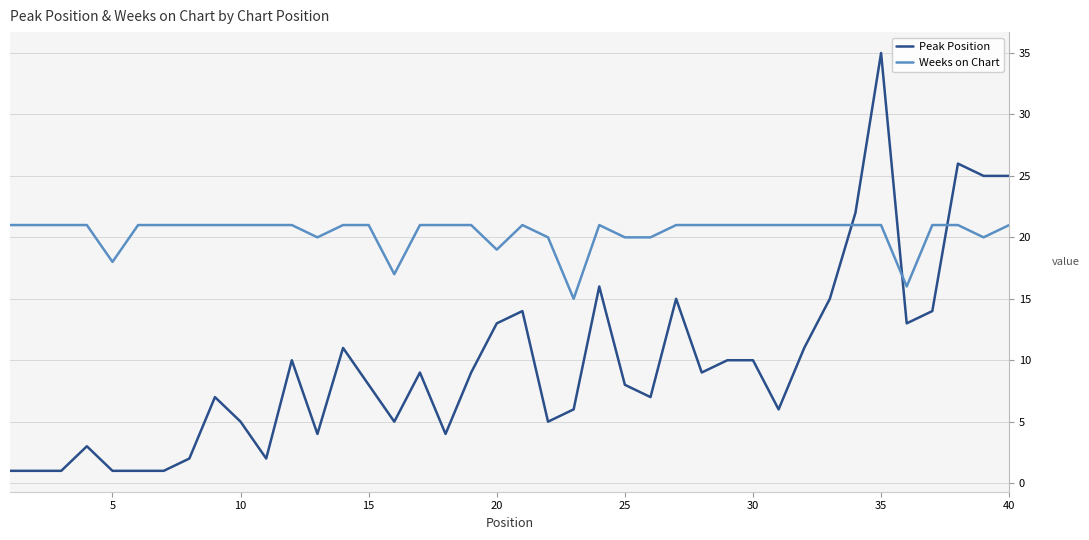

Rank the series by their average value, from highest to lowest.

Weeks on Chart, Peak Position